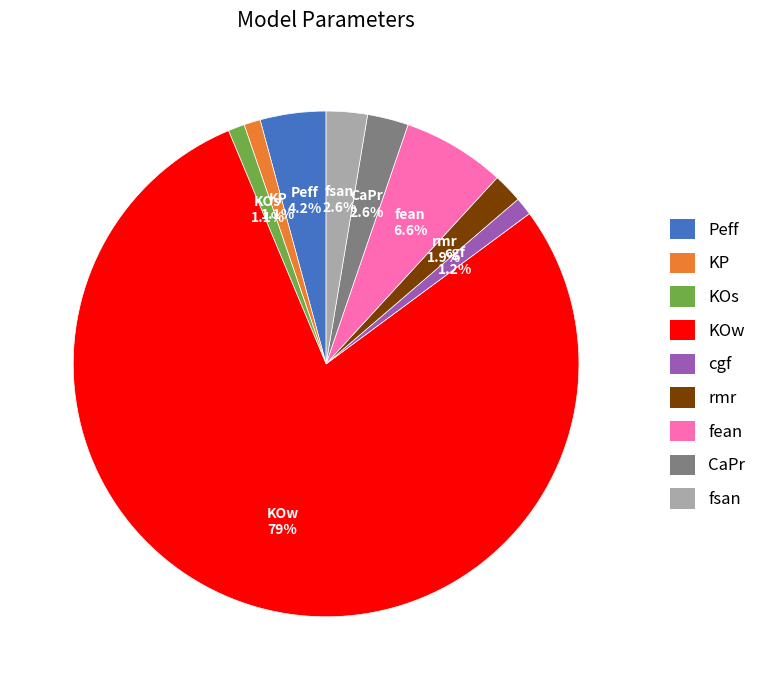

To the nearest percent, what portion does fsan represent?

3%